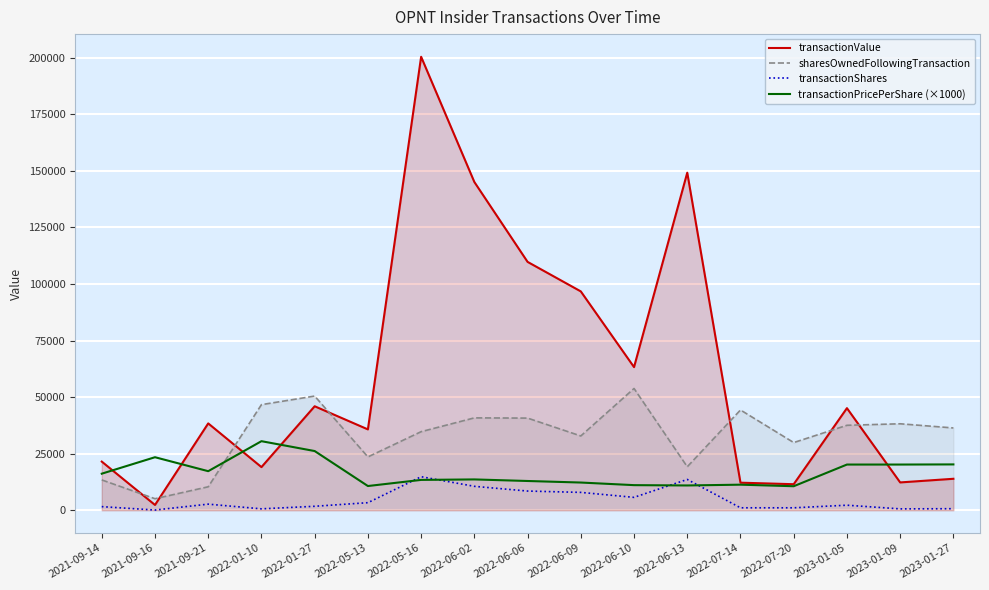

At which label does transactionValue reach its minimum?

2021-09-16